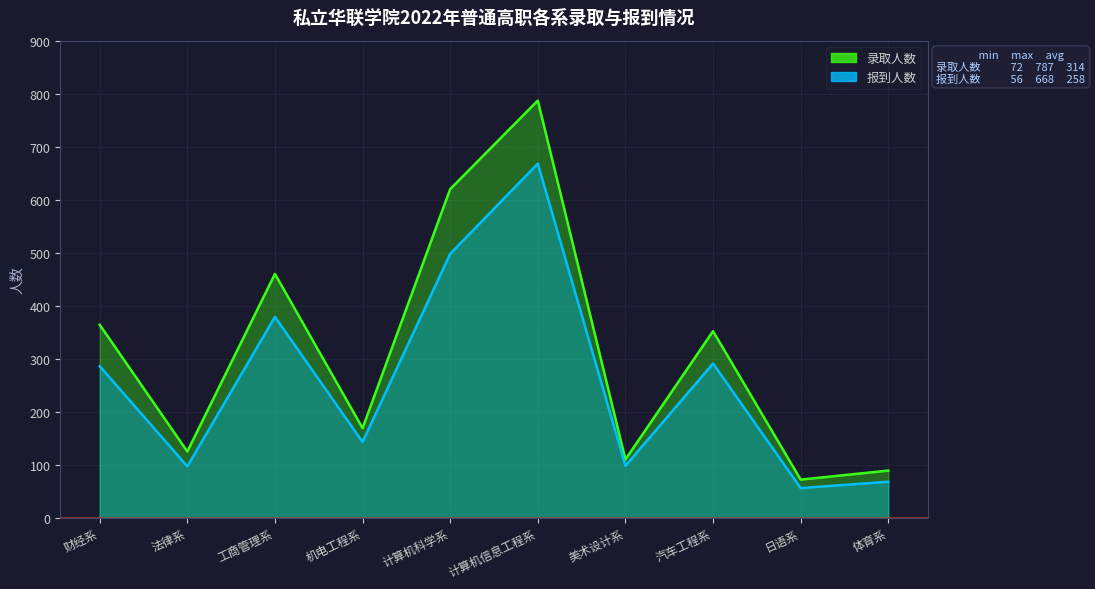

True or false: 报到人数 and 录取人数 cross at least once.

False